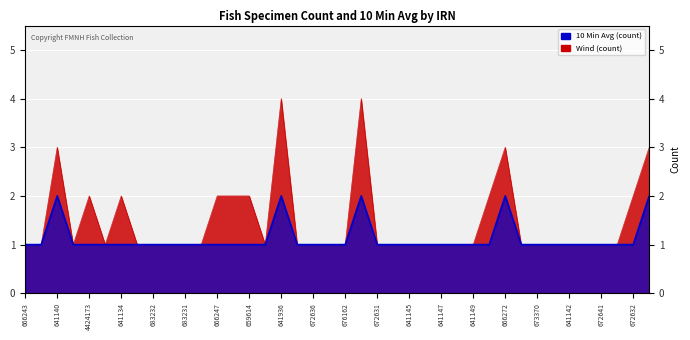

True or false: Count and 10 Min Avg cross at least once.

False